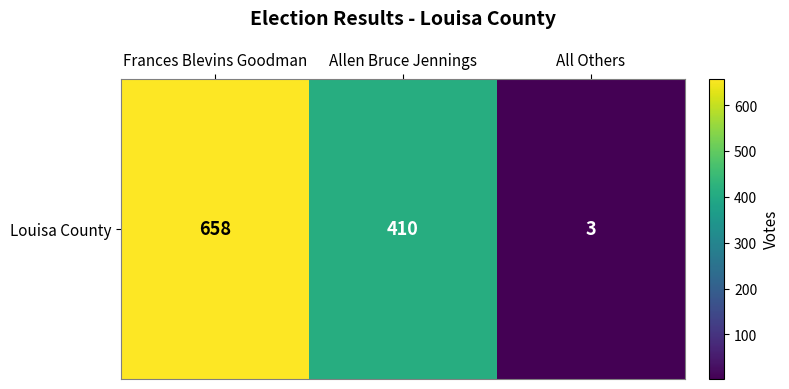

What is the approximate value at Frances Blevins Goodman?

658